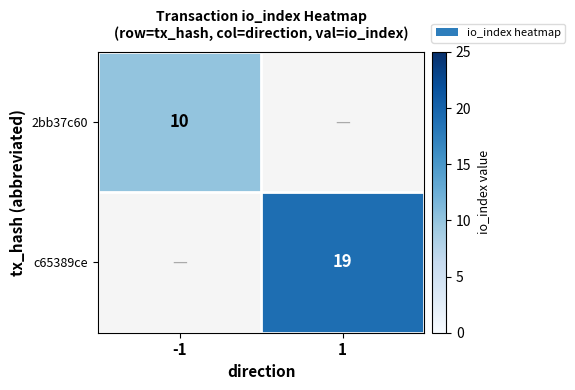

Is it true that 2bb37c60 equals 10 at -1?

True